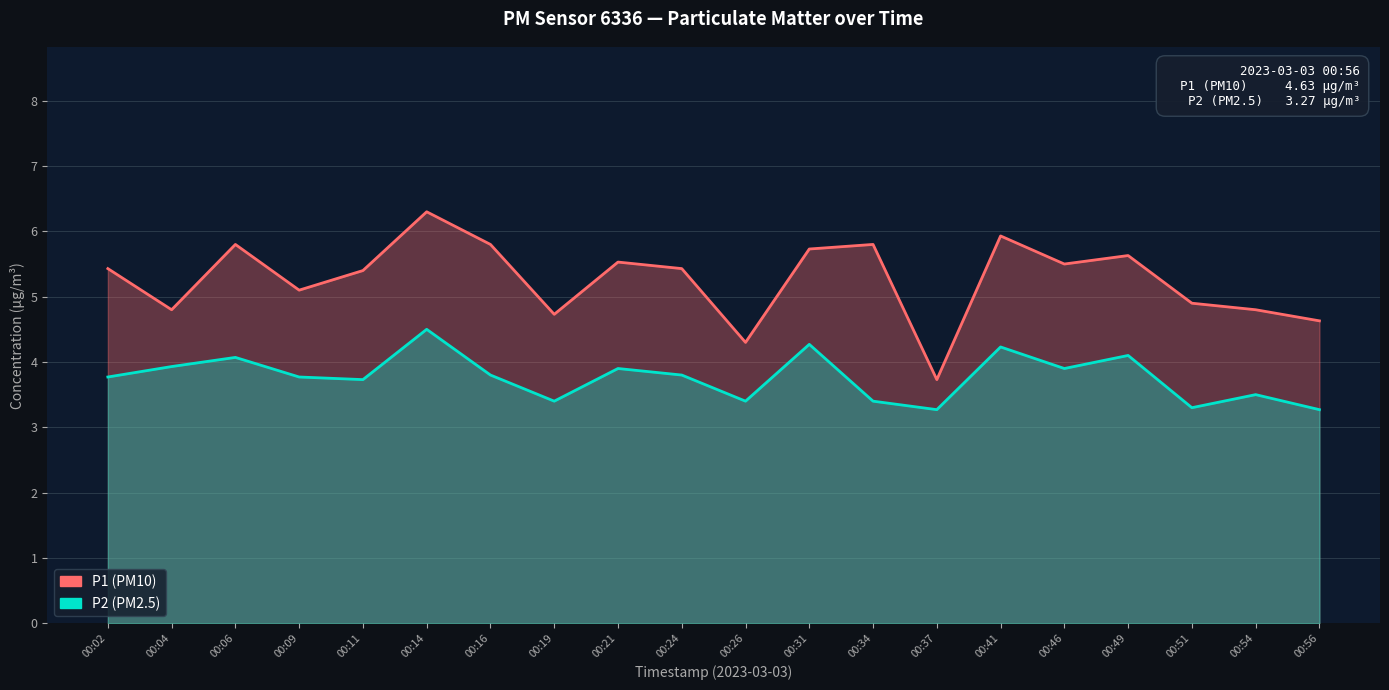

Reading left to right, transcribe all the data shown in this chart.

P1: 5.4	4.8	5.8	5.1	5.4	6.3	5.8	4.7	5.5	5.4	4.3	5.7	5.8	3.7	5.9	5.5	5.6	4.9	4.8	4.6
P2: 3.8	3.9	4.1	3.8	3.7	4.5	3.8	3.4	3.9	3.8	3.4	4.3	3.4	3.3	4.2	3.9	4.1	3.3	3.5	3.3